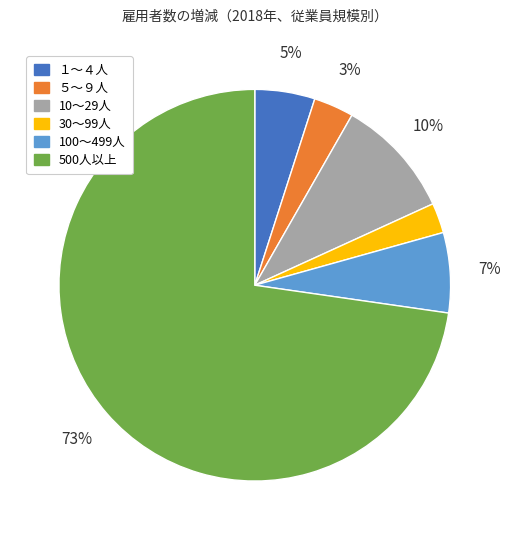

Rank the categories by value from highest to lowest.

500人以上, 10～29人, 100～499人, １～４人, ５～９人, 30～99人